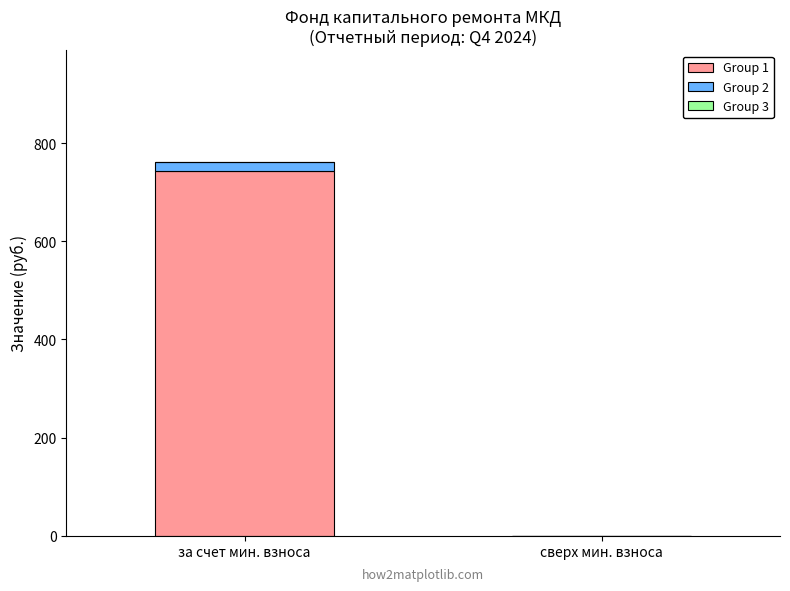

Are the bars grouped side by side (vs. stacked)?

No